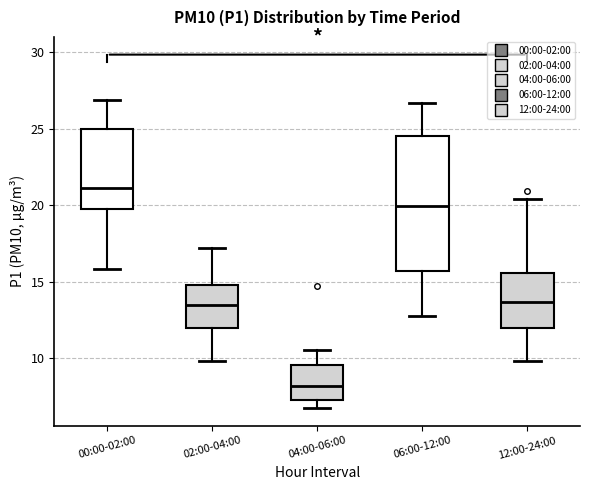

Reading left to right, transcribe this box plot: for each box, give where its median line is, the range the box spans, and where its two whiskers end, as read against the y-axis. The values are not printed on the chart, so give them approximately, as read against the axis.

00:00-02:00: median 21.0, box 19.5 to 25.0, whiskers 16.0 to 27.0
02:00-04:00: median 13.5, box 12.0 to 15.0, whiskers 10.0 to 17.0
04:00-06:00: median 8.0, box 7.5 to 9.5, whiskers 6.5 to 10.5
06:00-12:00: median 20.0, box 15.5 to 24.5, whiskers 13.0 to 26.5
12:00-24:00: median 13.5, box 12.0 to 15.5, whiskers 10.0 to 20.5